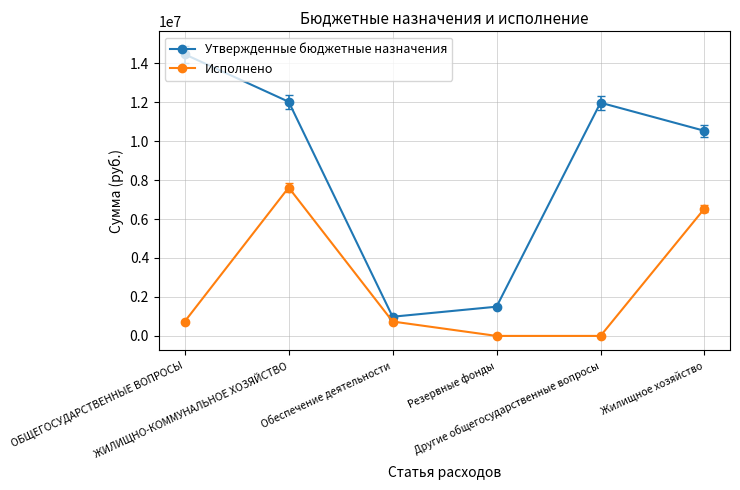

What is the difference between the maximum and minimum values in the Исполнено series?

7615697.1